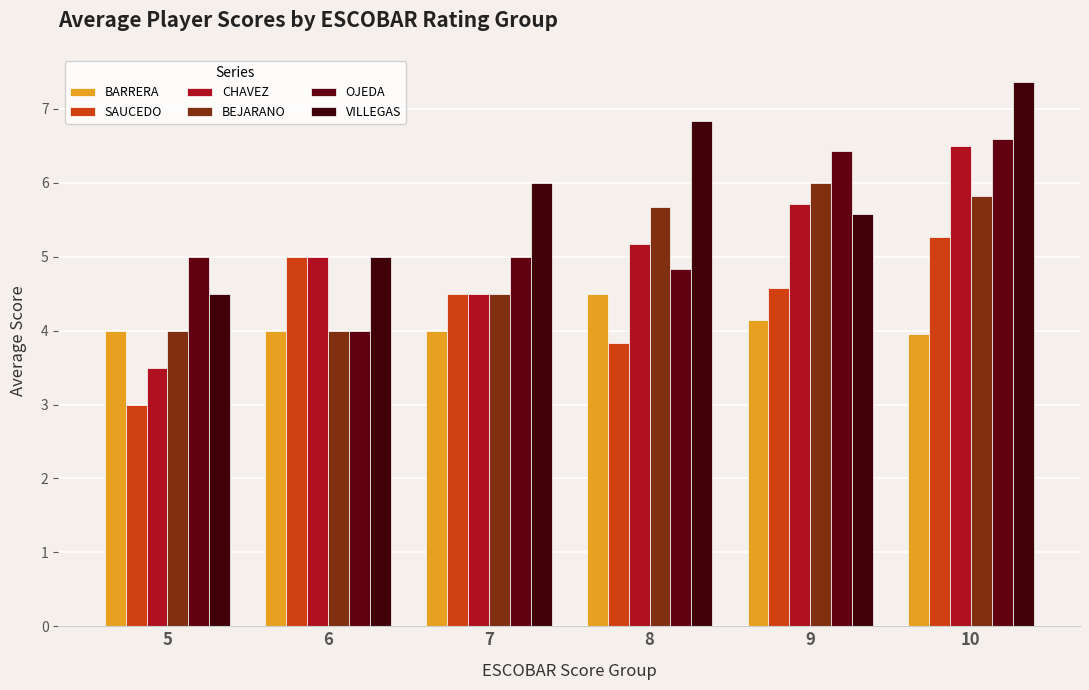

What is the difference between the CHAVEZ values at 10 and 9?

0.8